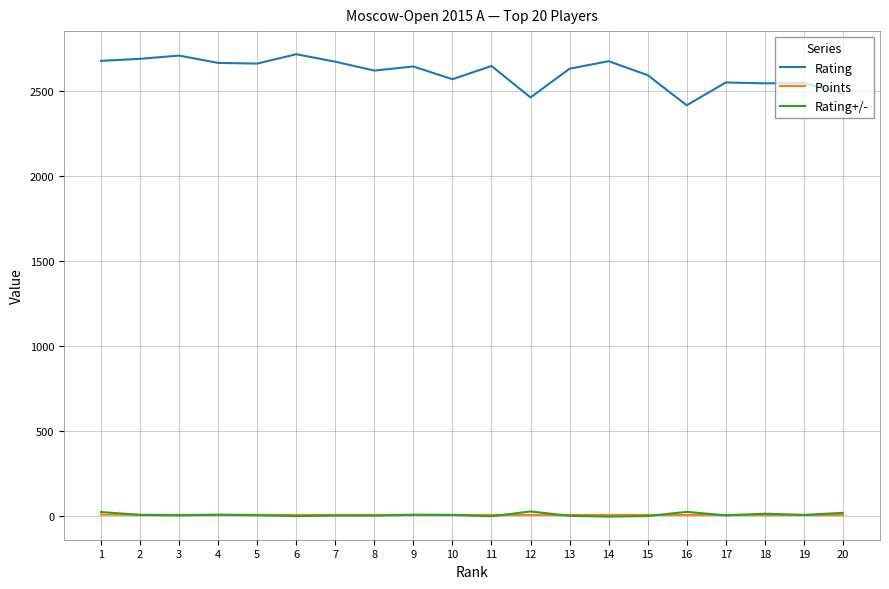

Which series has the largest total across all categories?

Rating